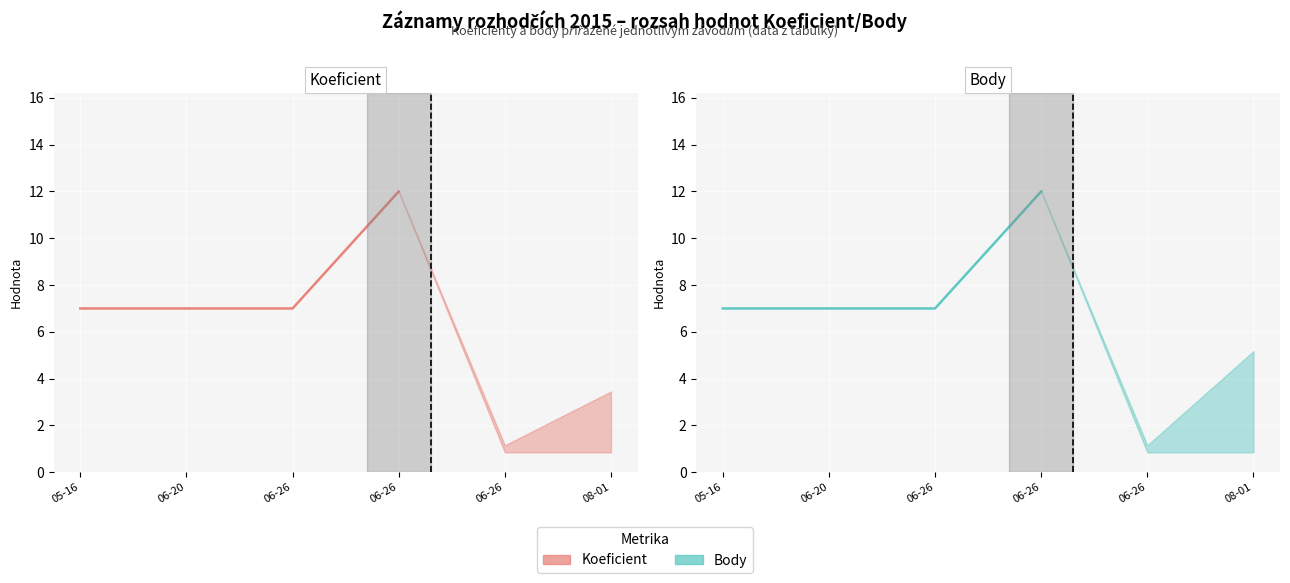

At 06-20, list the series in order from largest to smallest.

Koeficient, Body